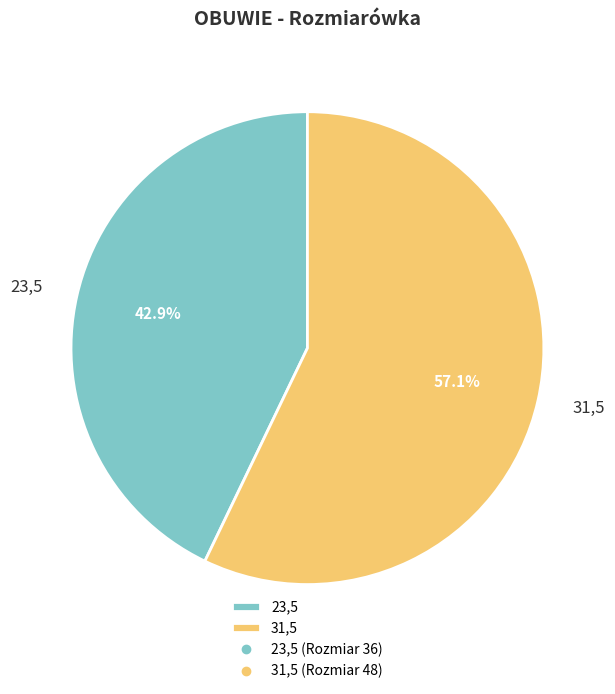

What is the largest slice in the pie chart?

31,5